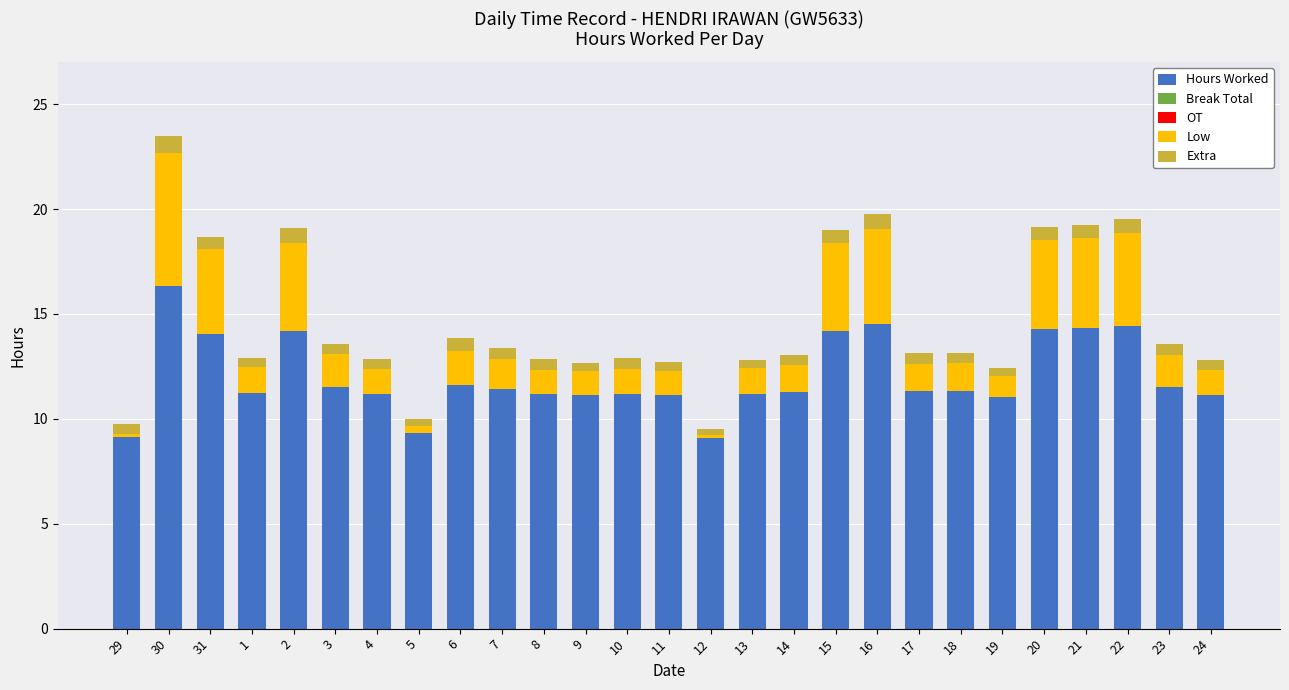

What is the difference between the second highest and minimum values in the Hours Worked series?

5.4